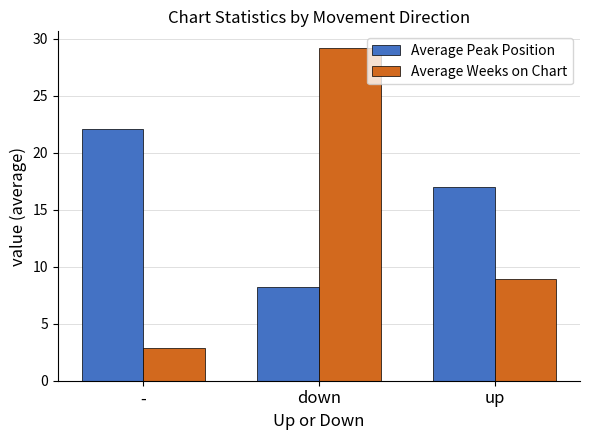

What is the total value across all series at up?

25.9